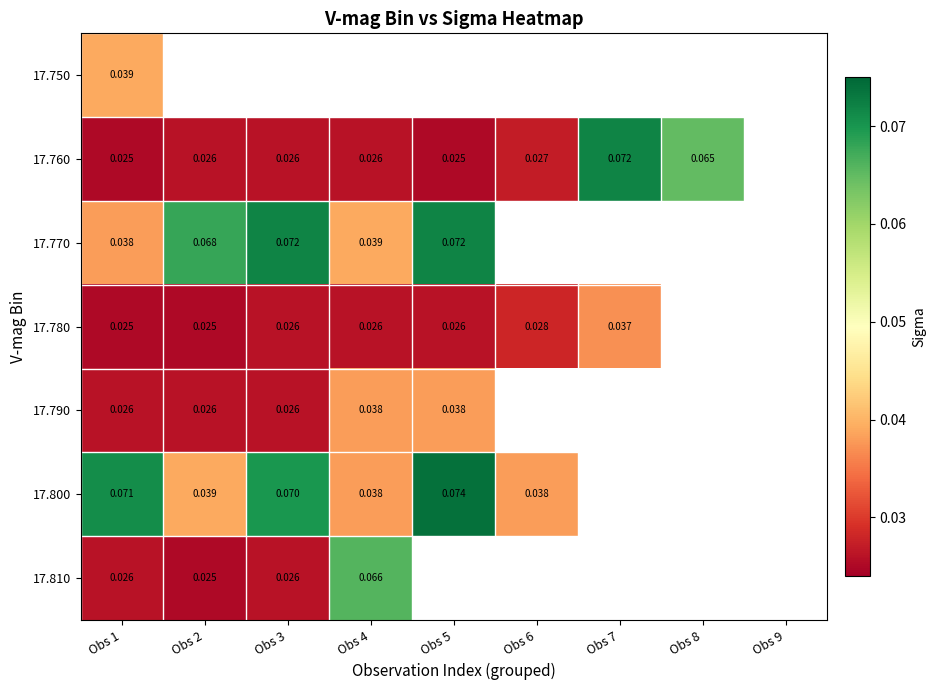

Is the value of 17.770 at Obs 6 greater than the value of 17.790 at Obs 4?

No